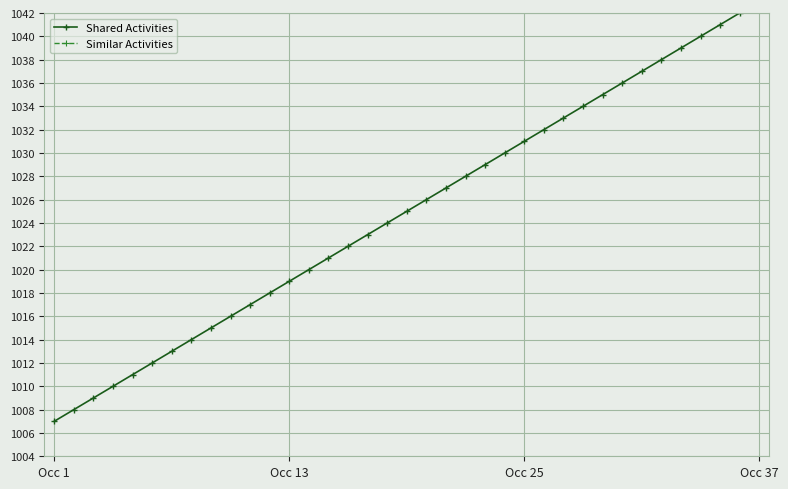

What are all the series names shown in the legend?

Shared Activities, Similar Activities